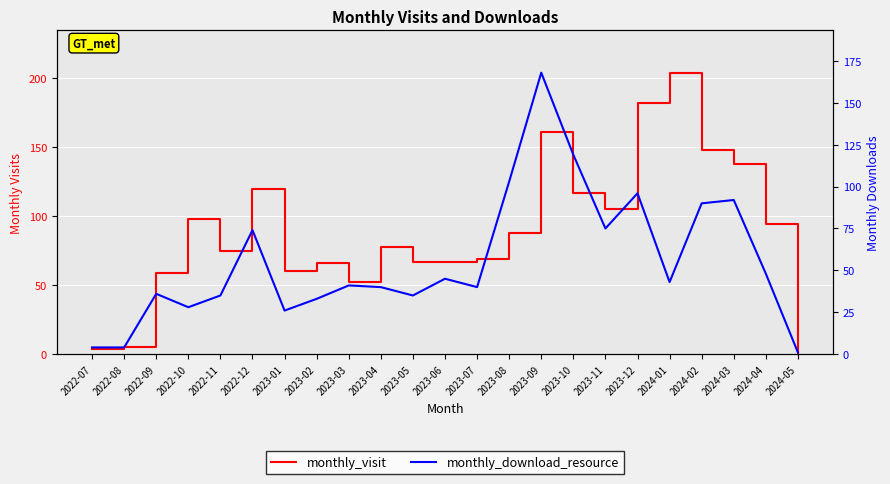

What position from the left is 2023-04?

10